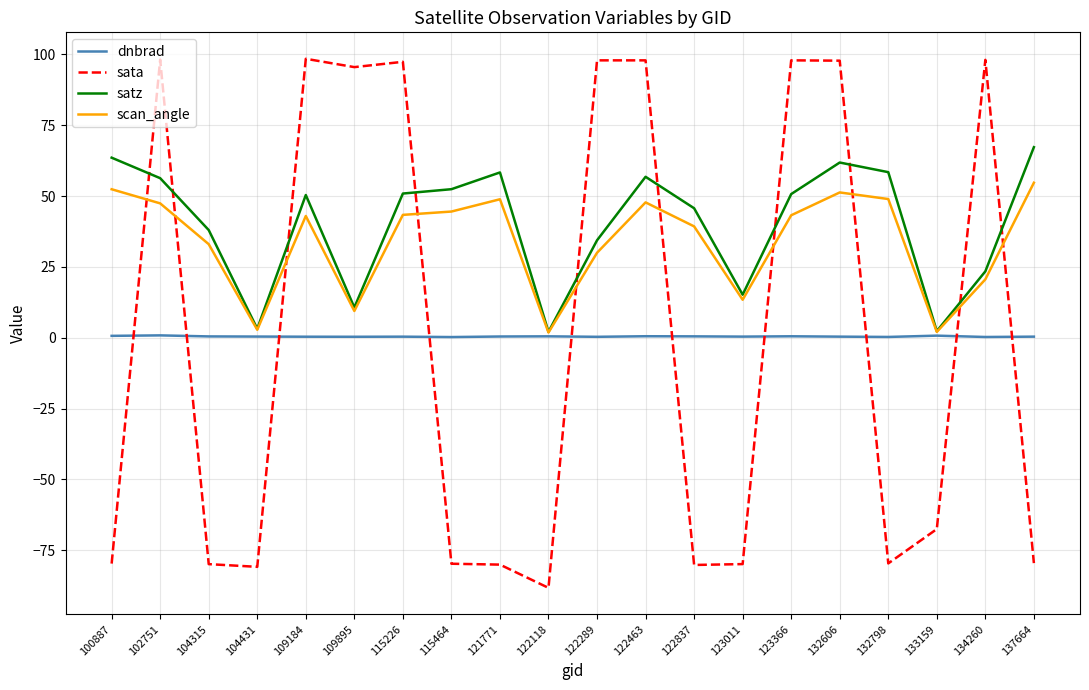

How many lines are shown in the chart?

4